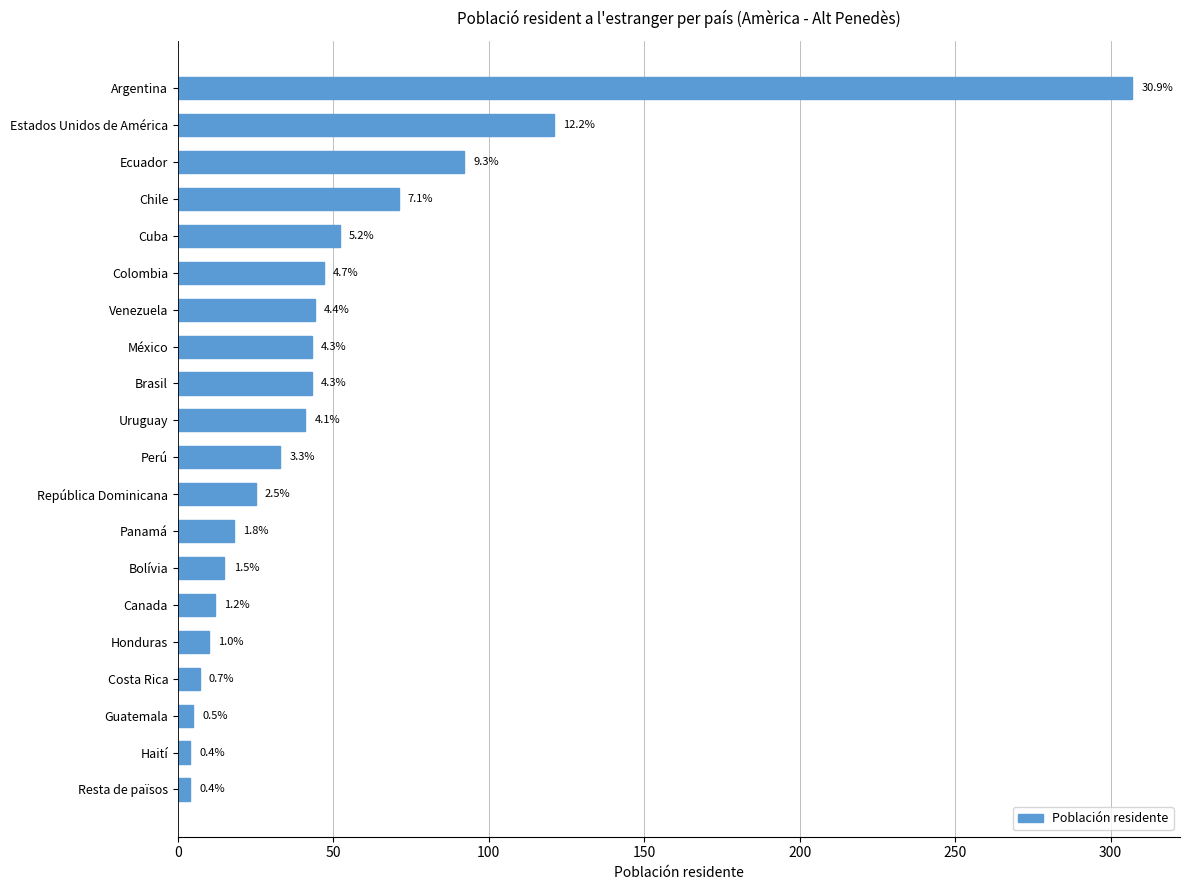

Are the bars horizontal?

Yes